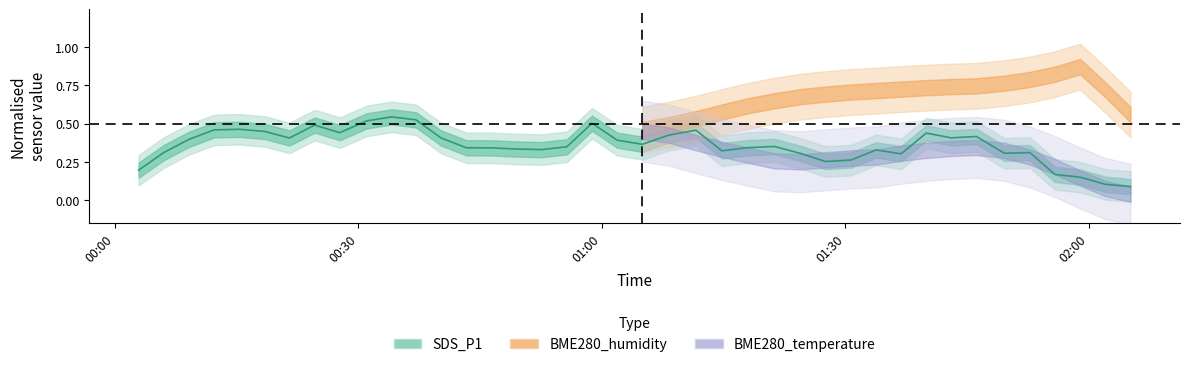

What is the difference between the maximum and minimum values?

0.5